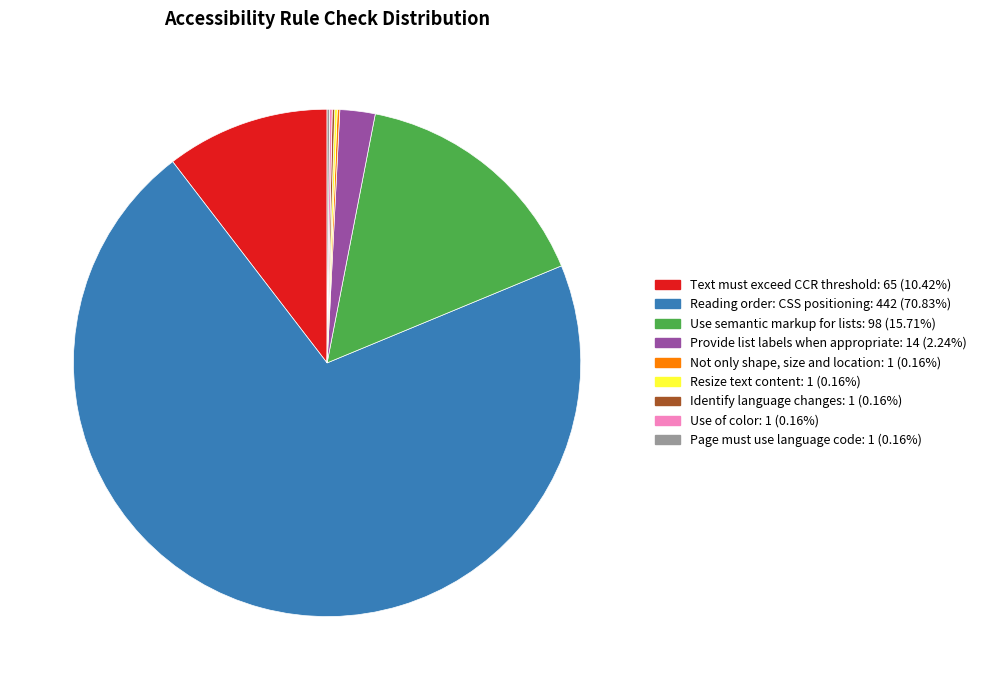

Approximately how many times larger is the value at Reading order: CSS positioning compared to Provide list labels when appropriate?

31.6